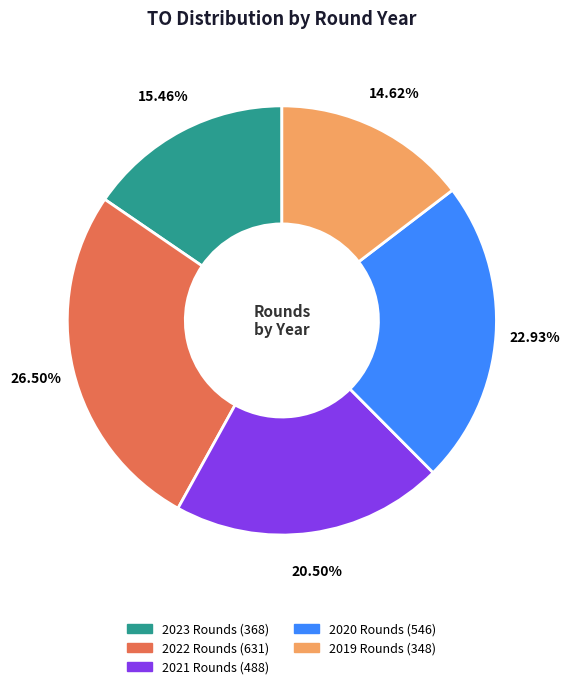

Is there a majority slice in this chart?

No